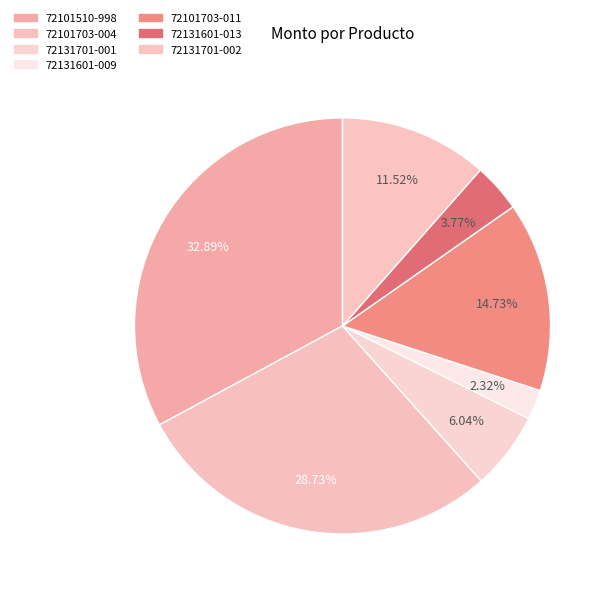

To the nearest percent, what is the average slice percentage?

14%